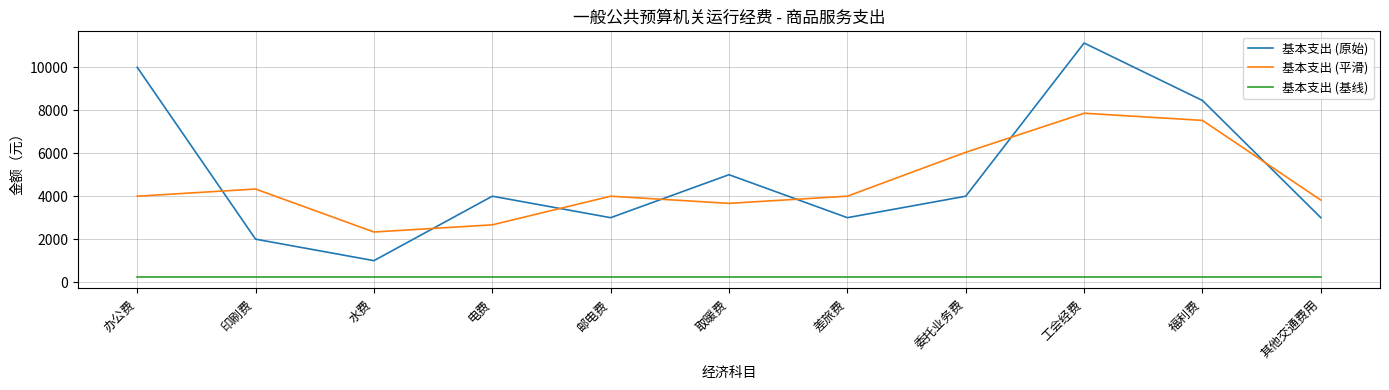

Which series has the widest spread of values?

基本支出 (原始)